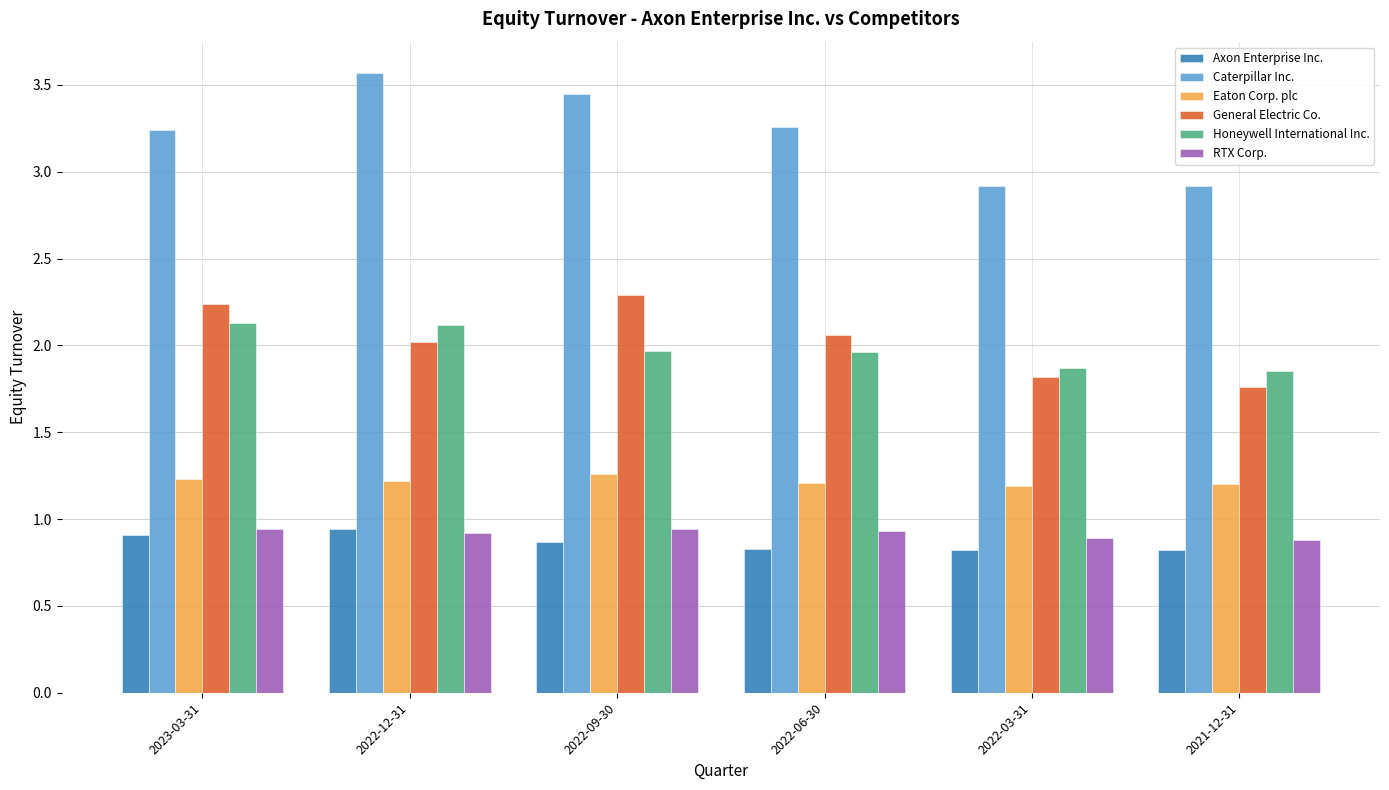

How many Axon Enterprise Inc. values are between 0 and 1?

6